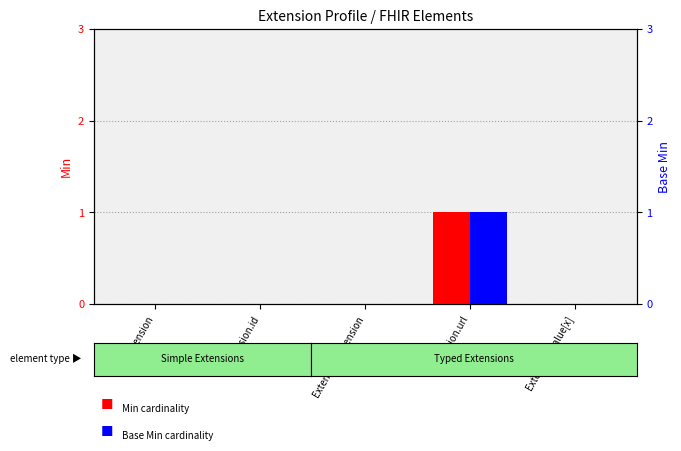

At which label is Base Min closest to 0?

Extension